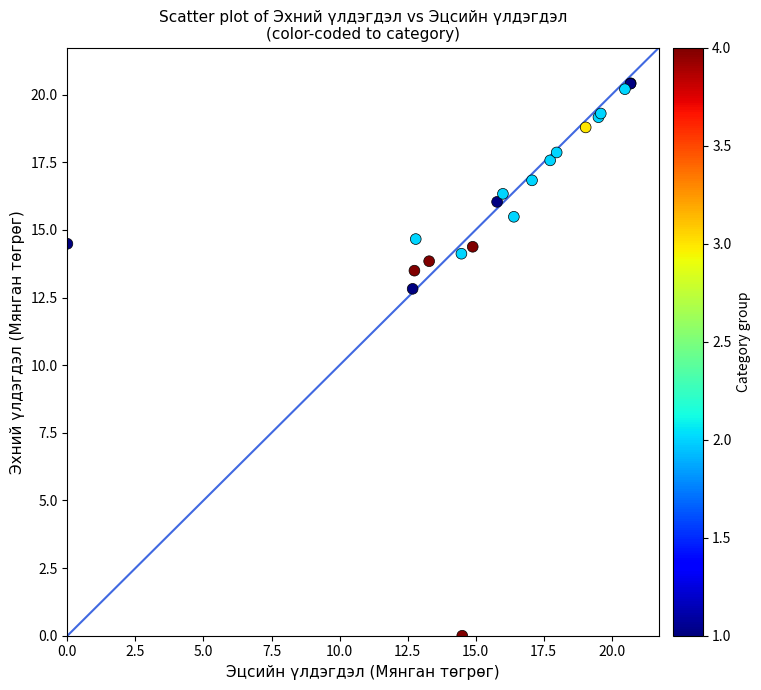

What Y value in the scatter plot is closest to 10?

12.8